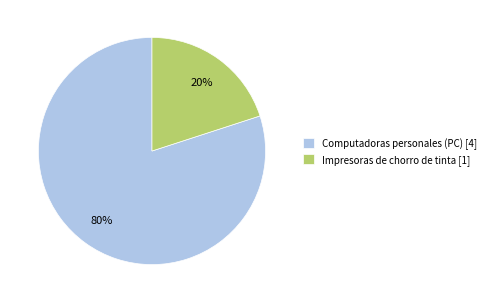

Is there a majority slice in this chart?

Yes